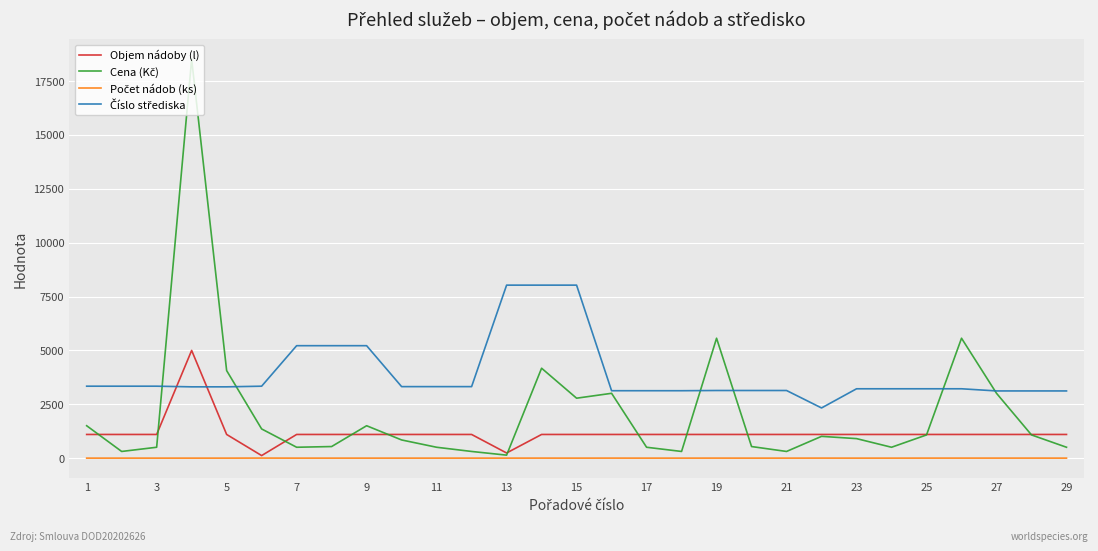

How many lines are shown in the chart?

4